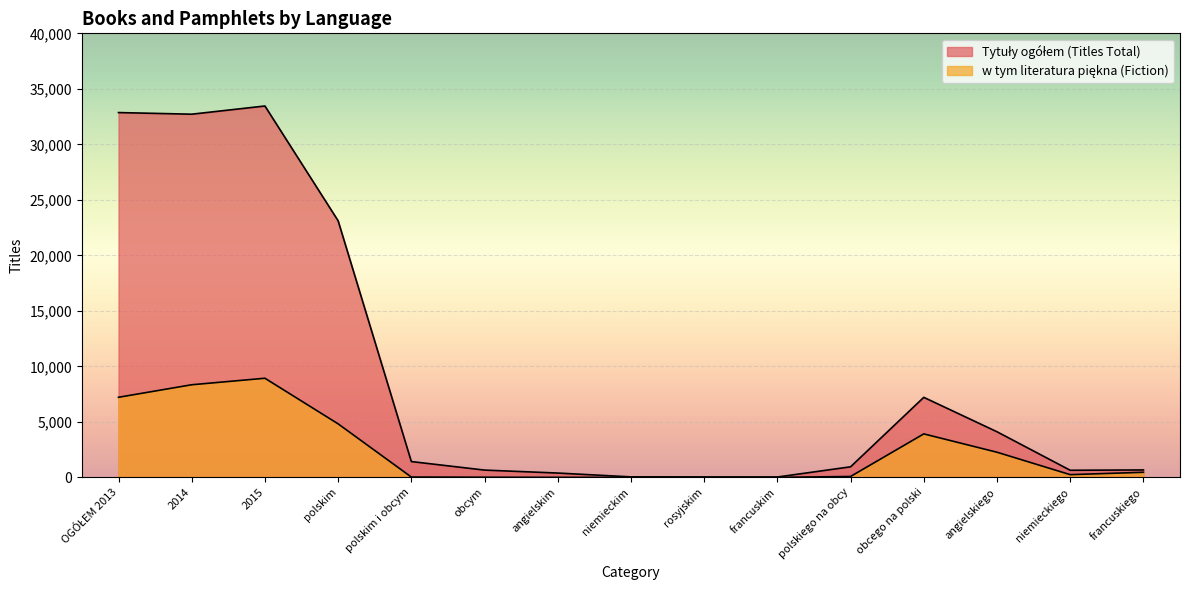

Between angielskim and rosyjskim, which series saw the biggest shift?

Tytuły ogółem (Titles Total)